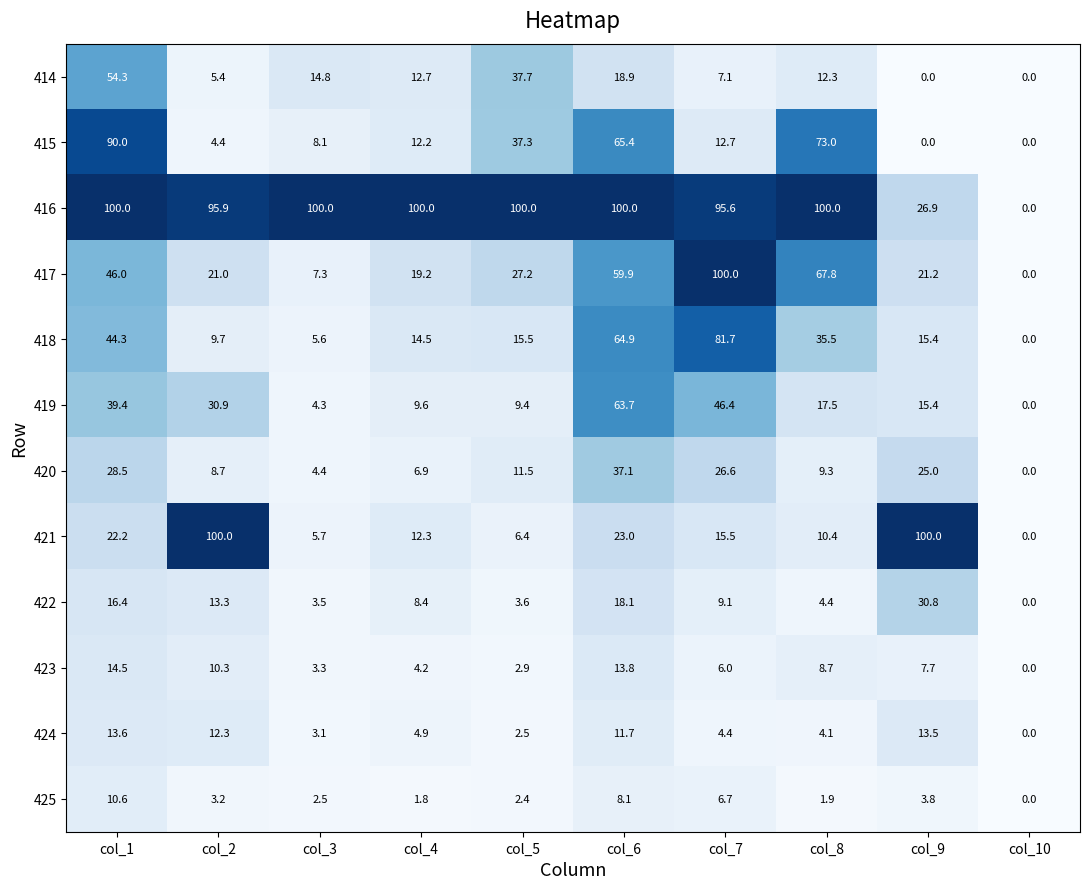

At how many categories does at least one series exceed 31?

9